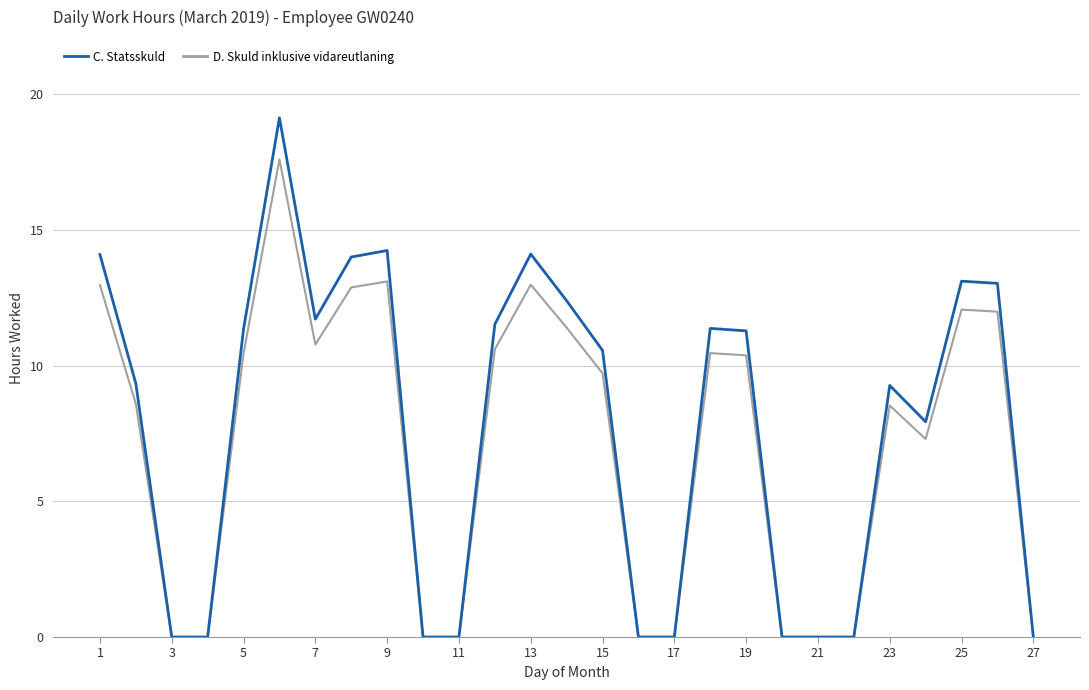

List the series in order of their peak value, lowest first.

D. Skuld inklusive vidareutlaning, C. Statsskuld